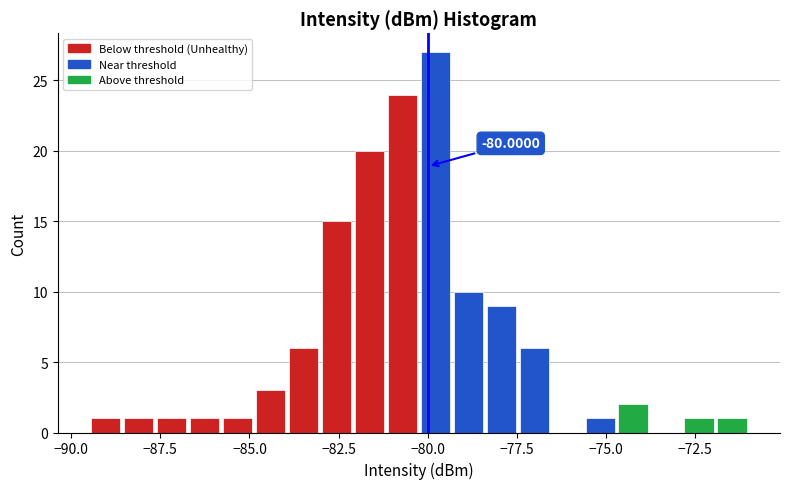

Around what value on the x-axis is the tallest bar? Give the approximate position of its centre, as read against the axis.

-80.0